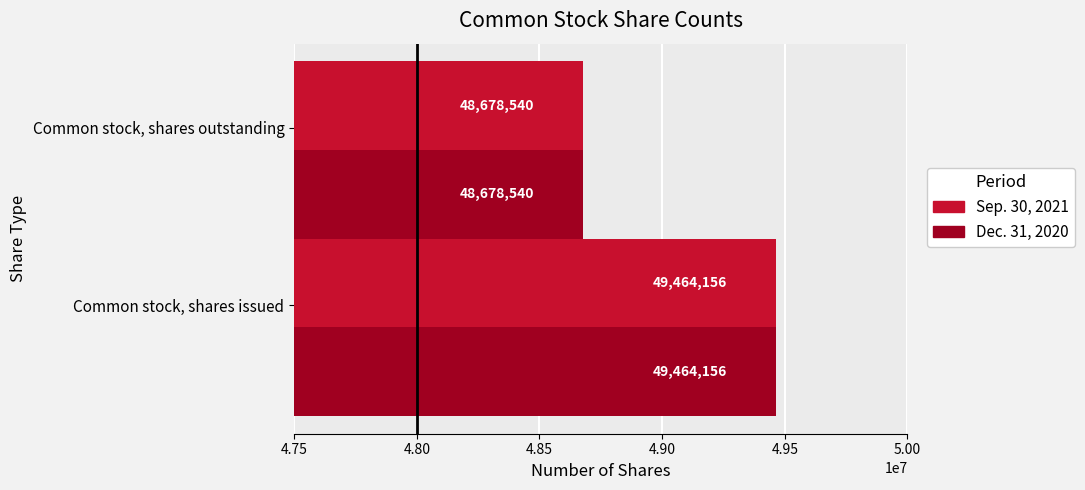

Rank the categories by Dec. 31, 2020 value from lowest to highest.

Common stock, shares outstanding, Common stock, shares issued